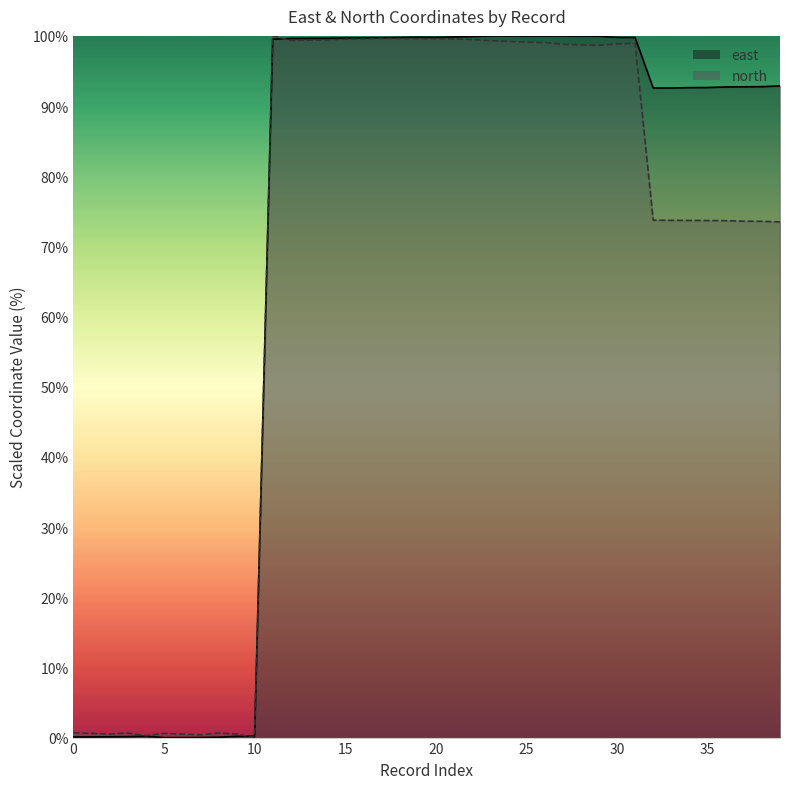

Which series ends up on top after the final intersection of east and north?

east